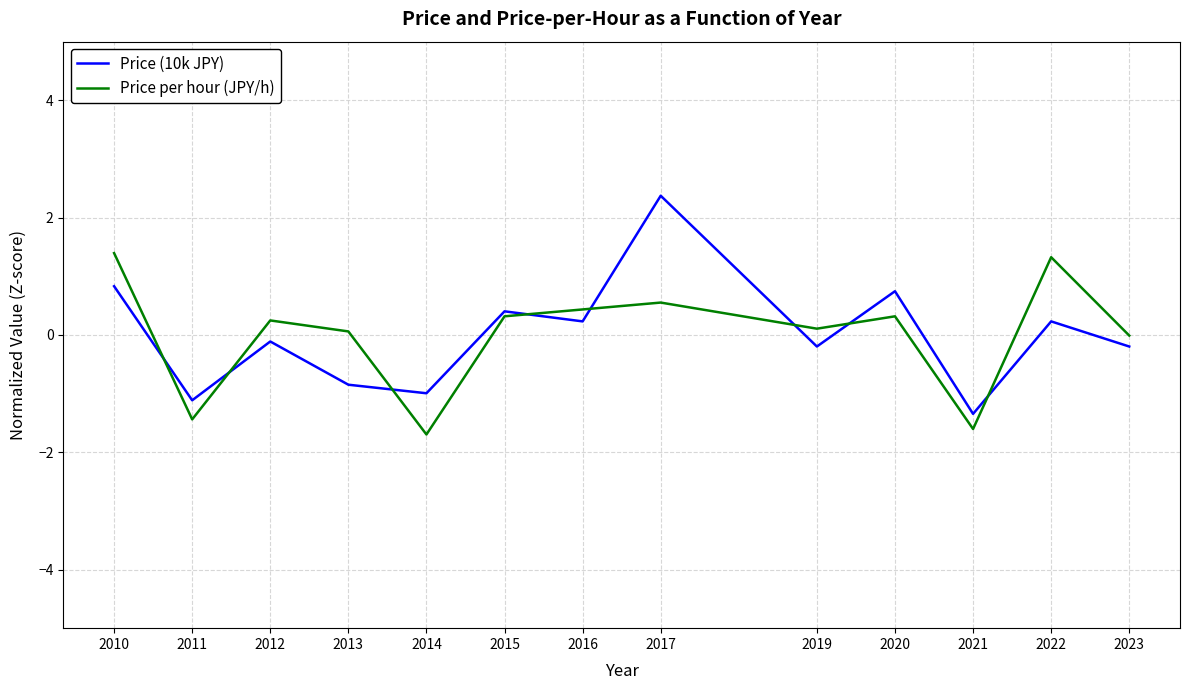

What is the sum of the Price (10k JPY) values at 2012 and 2014?

-1.1